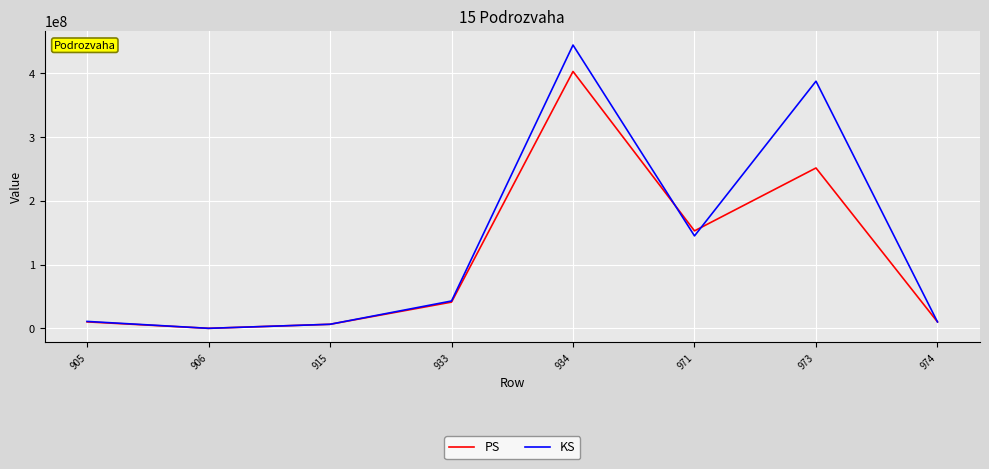

How many values in the PS series are below 41174121?

4